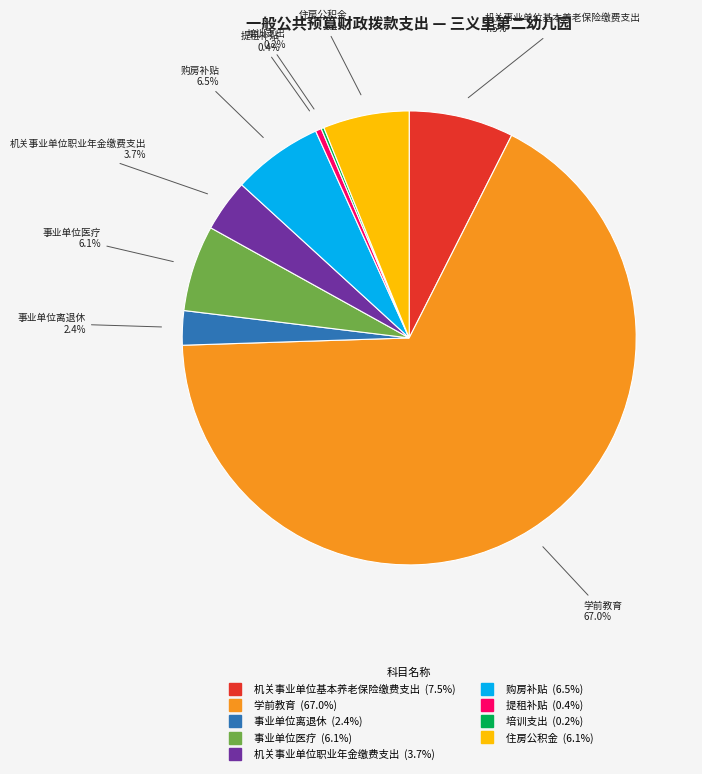

To the nearest percent, what percentage of the pie is 事业单位医疗?

6%